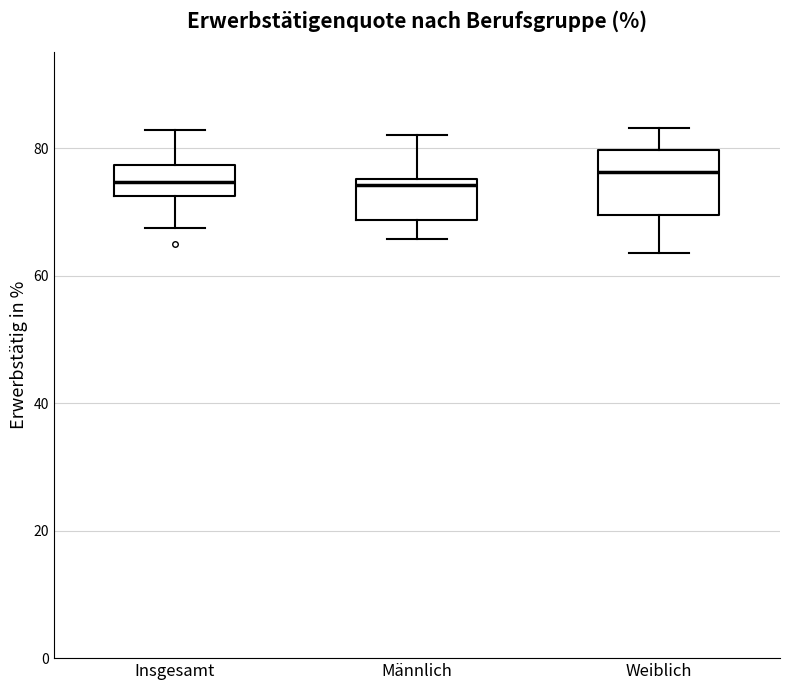

Where does the upper whisker of the box for Männlich end on the y-axis? The values are not printed on the chart, so give them approximately, as read against the axis.

82